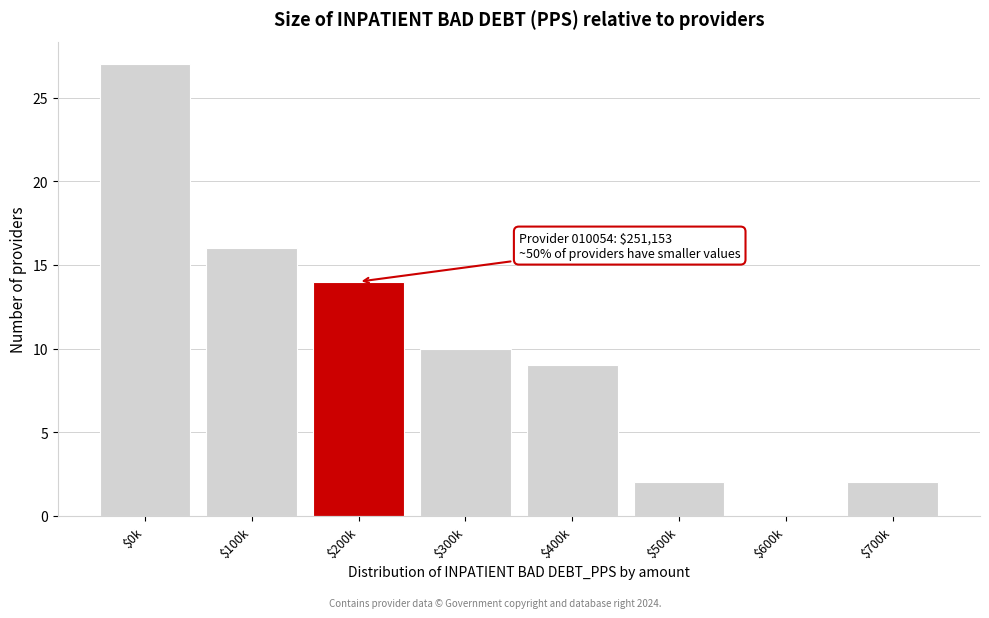

At which label is the value closest to 13?

$200k